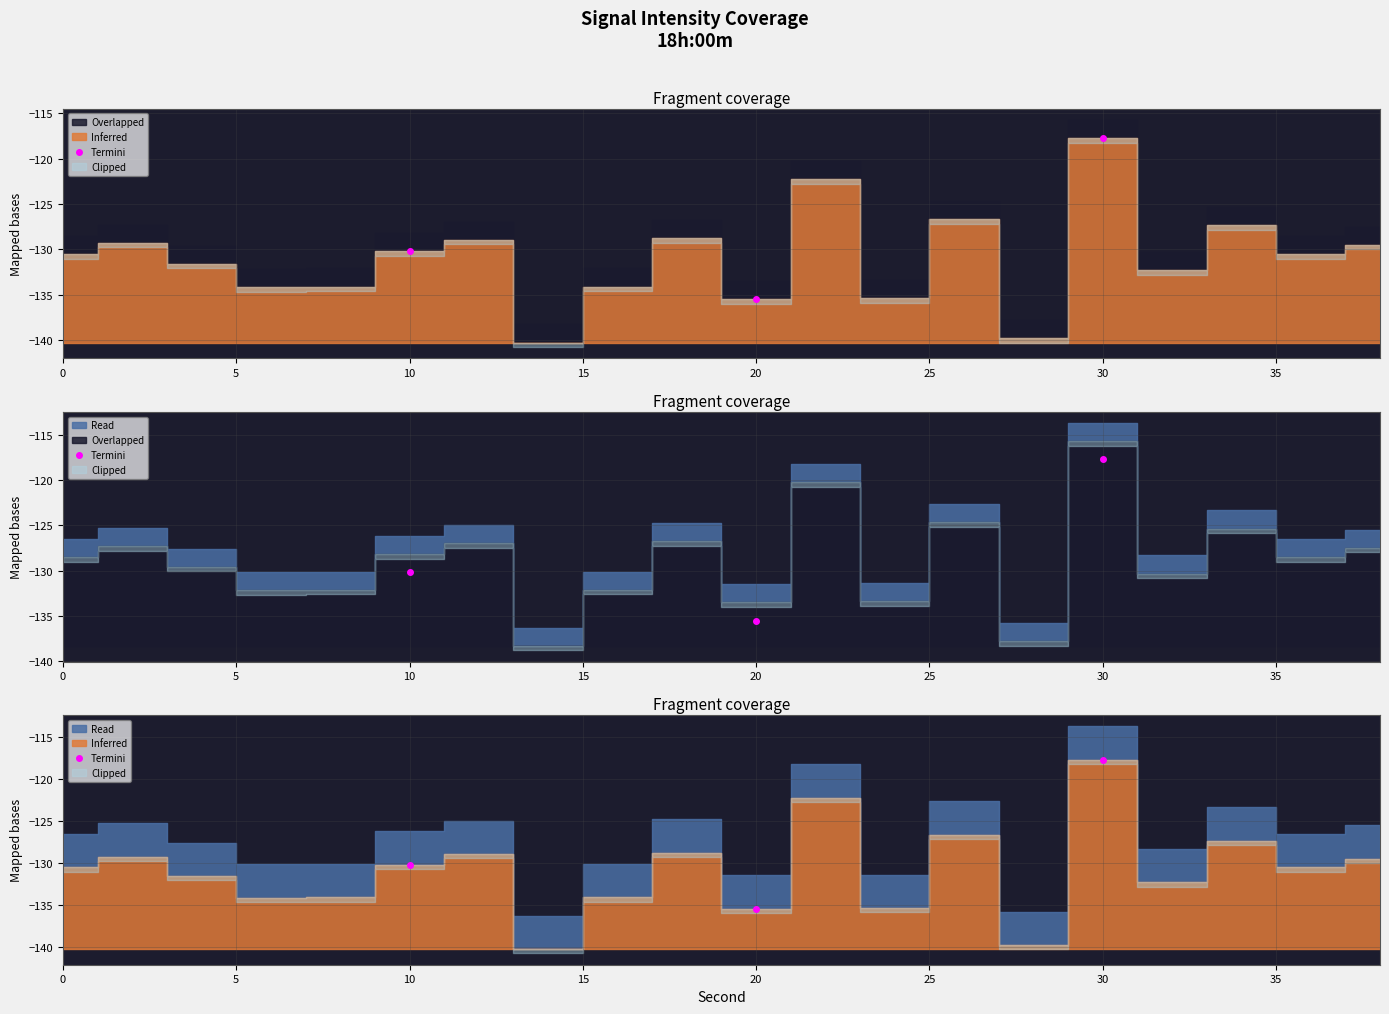

What is the difference between the values at 18 and 38?

0.7